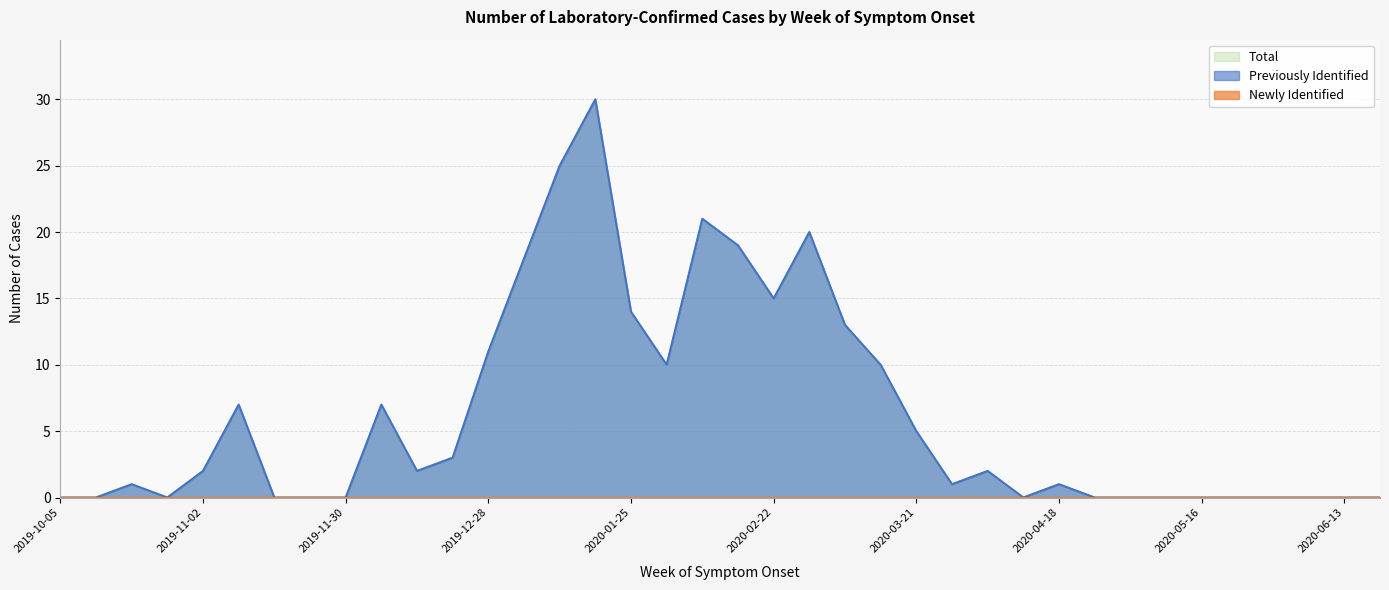

At which category does the chart reach its minimum across all series?

2019-10-05